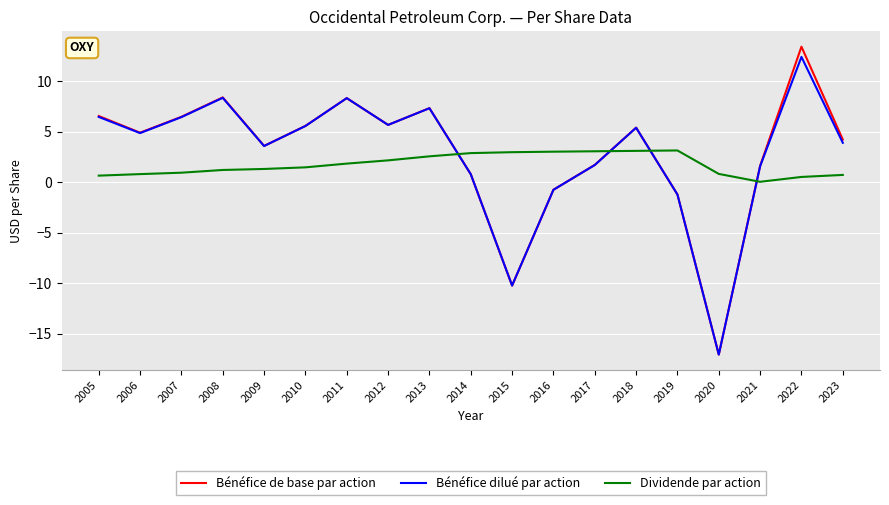

Which series has the widest spread of values?

Bénéfice de base par action